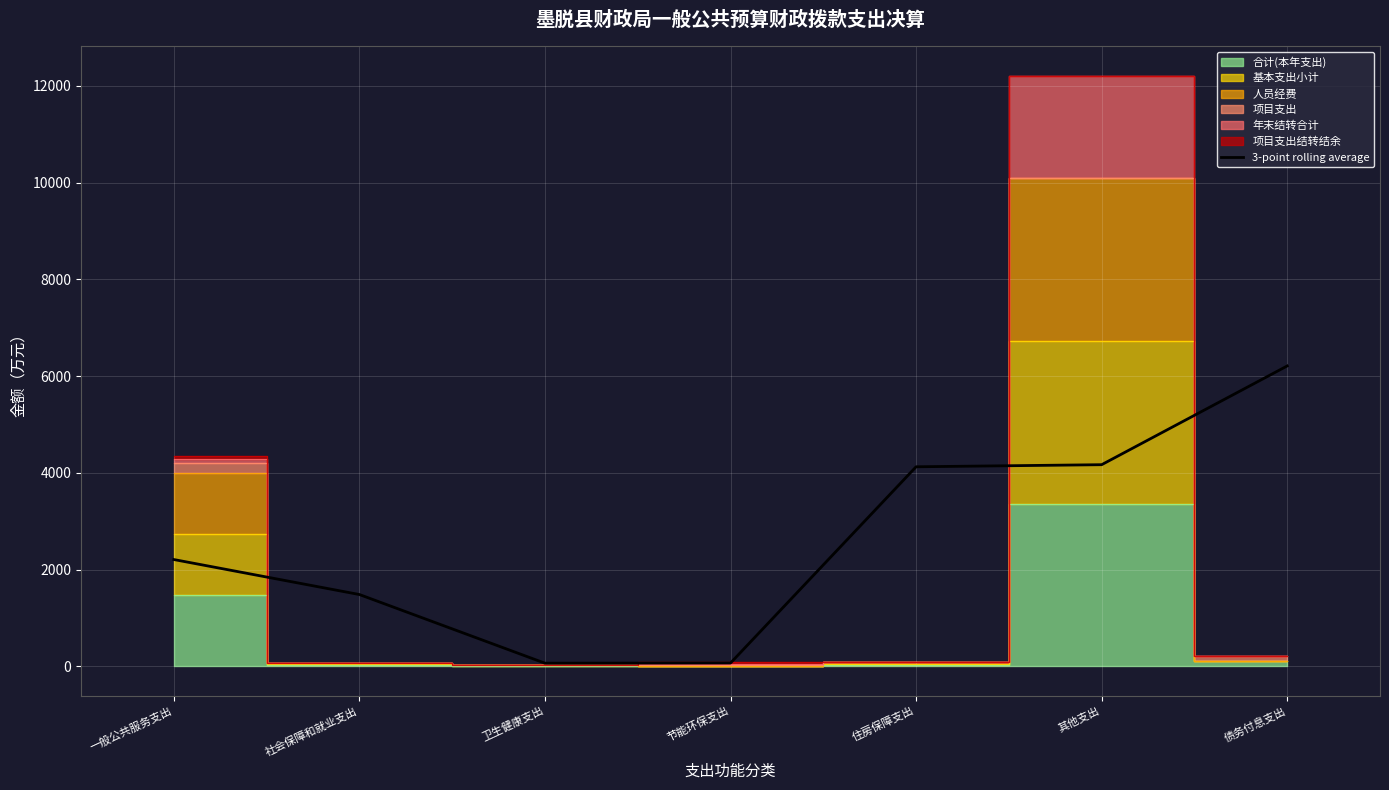

Is it true that 3-point rolling average equals 2131.8 at 债务付息支出?

False